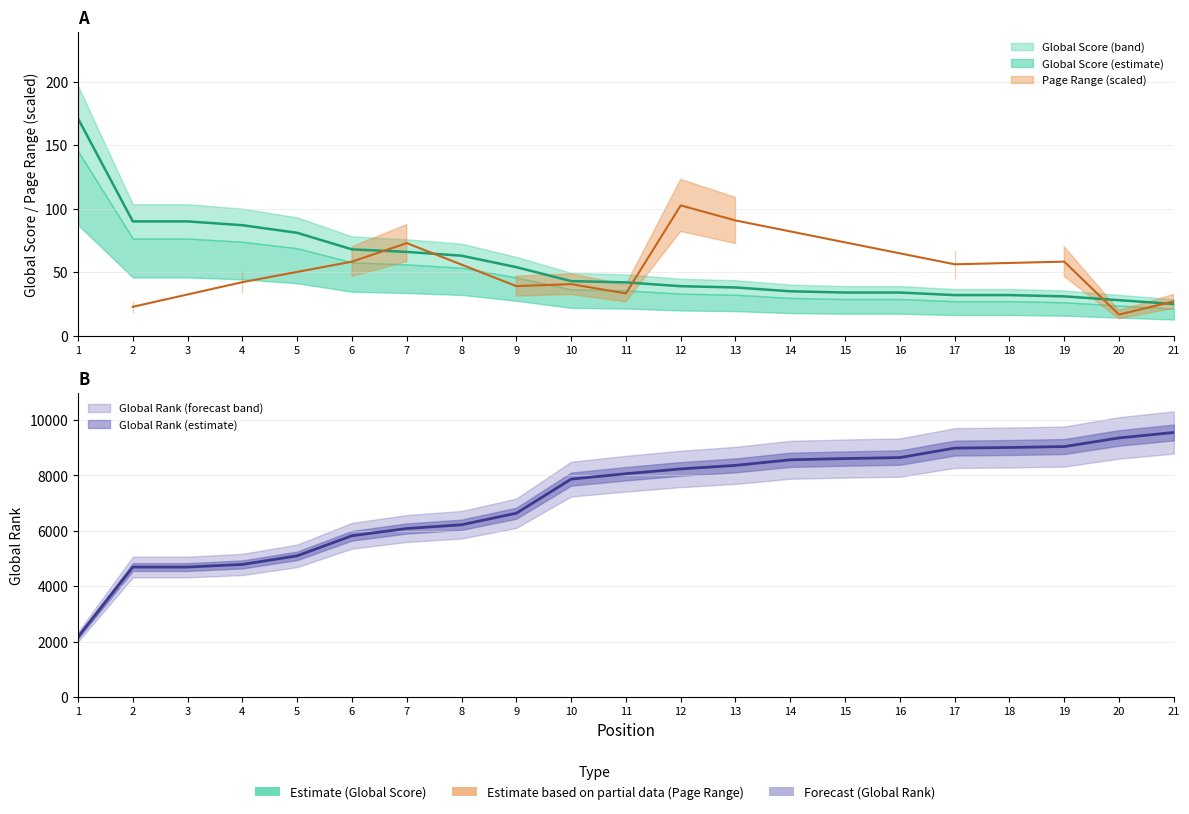

Is the value of Global Rank at 10 greater than the value of Global Score at 6?

Yes